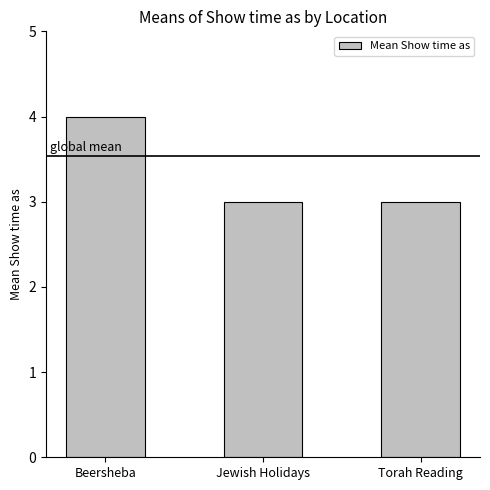

How many series are shown in this chart?

1